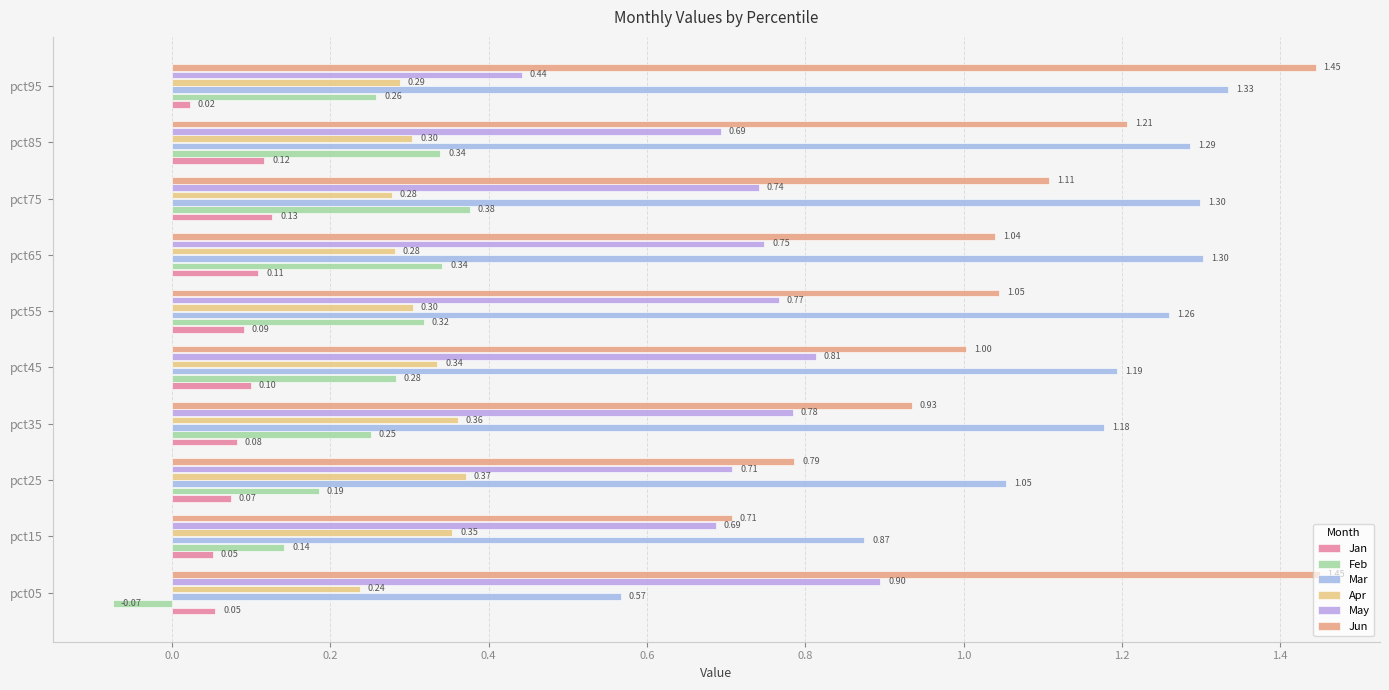

At which label does May reach its minimum?

pct95